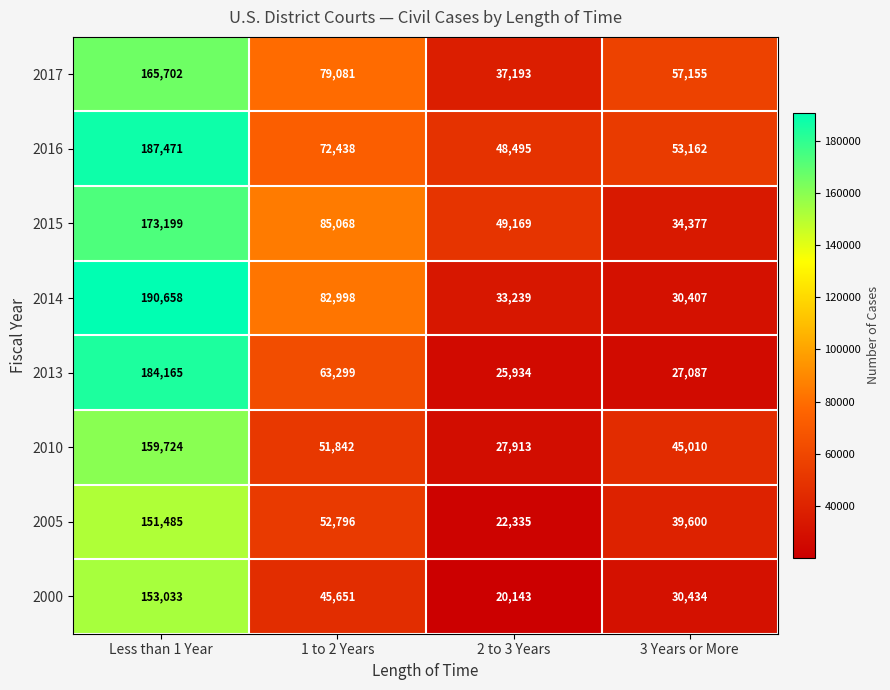

Rank the series by their maximum value, from highest to lowest.

2014, 2016, 2013, 2015, 2017, 2010, 2000, 2005